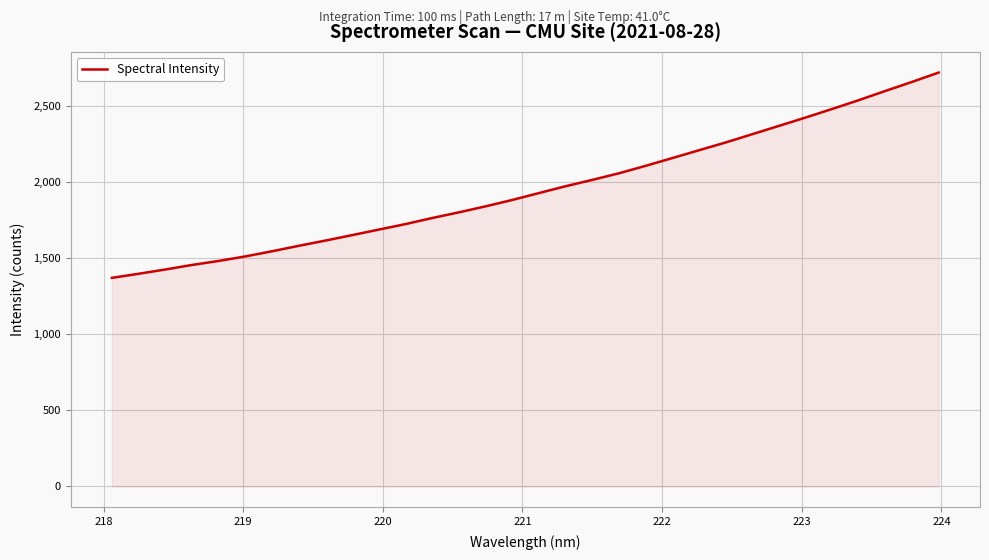

What is the difference between the maximum and minimum values?

1347.6